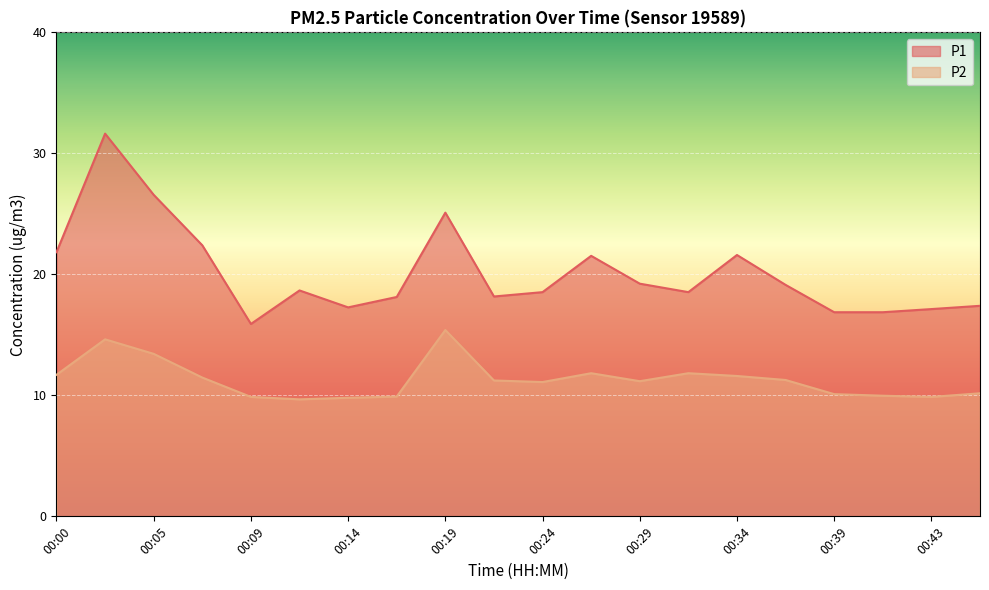

What are all the series names shown in the legend?

P1, P2